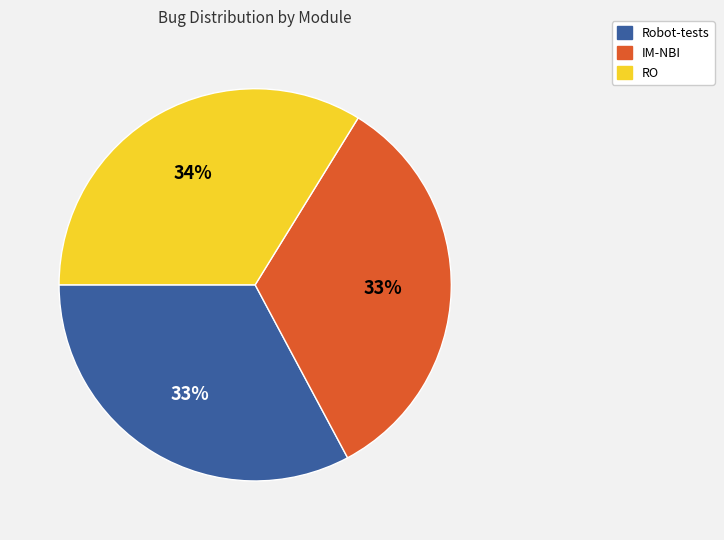

The RO slice represents 43% of the pie. True or false?

False